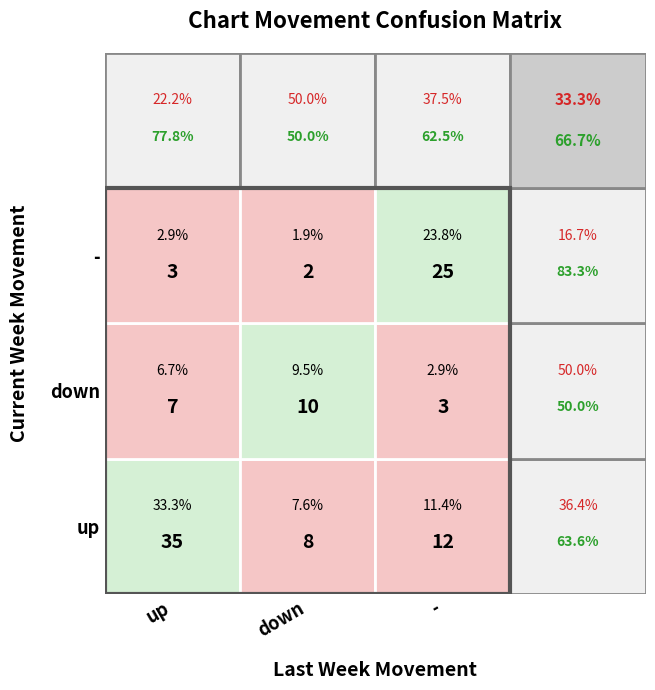

How many distinct data groups are displayed?

3